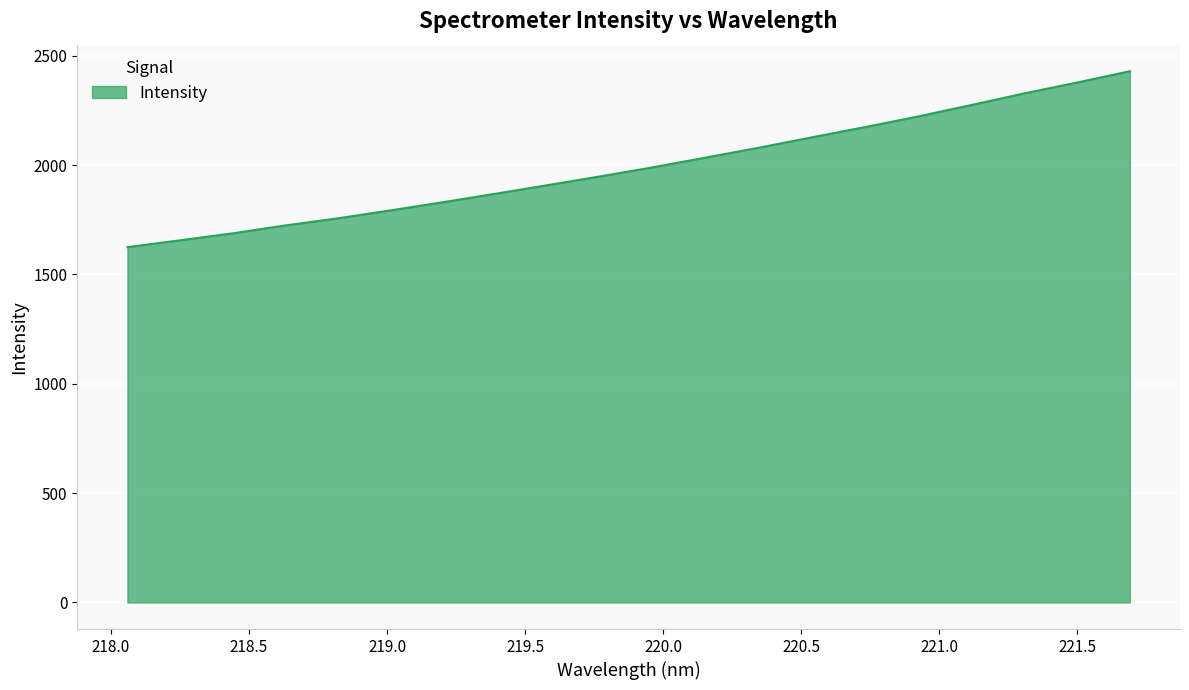

What is the smallest value displayed?

1624.4